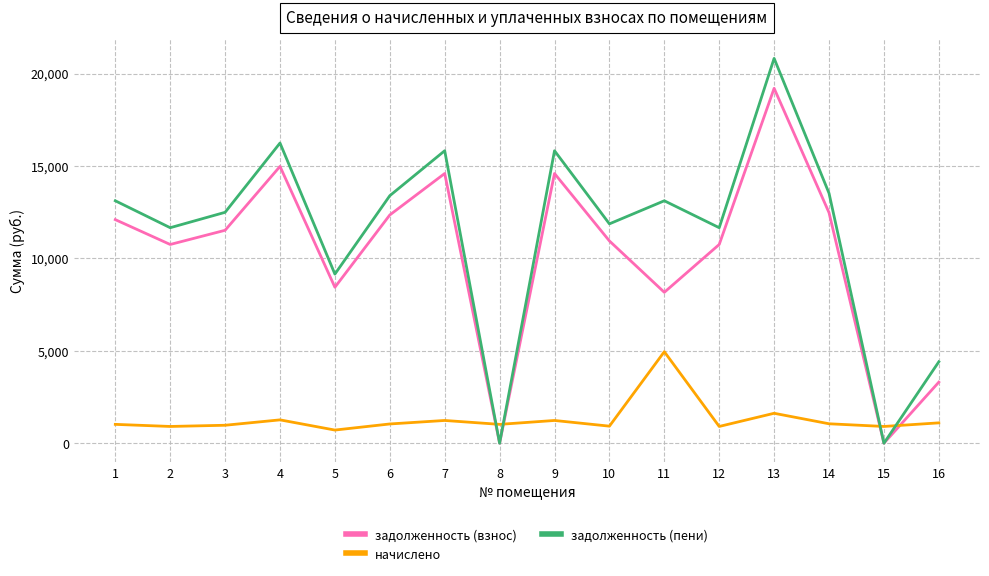

Which series has the largest total across all categories?

задолженность (пени)